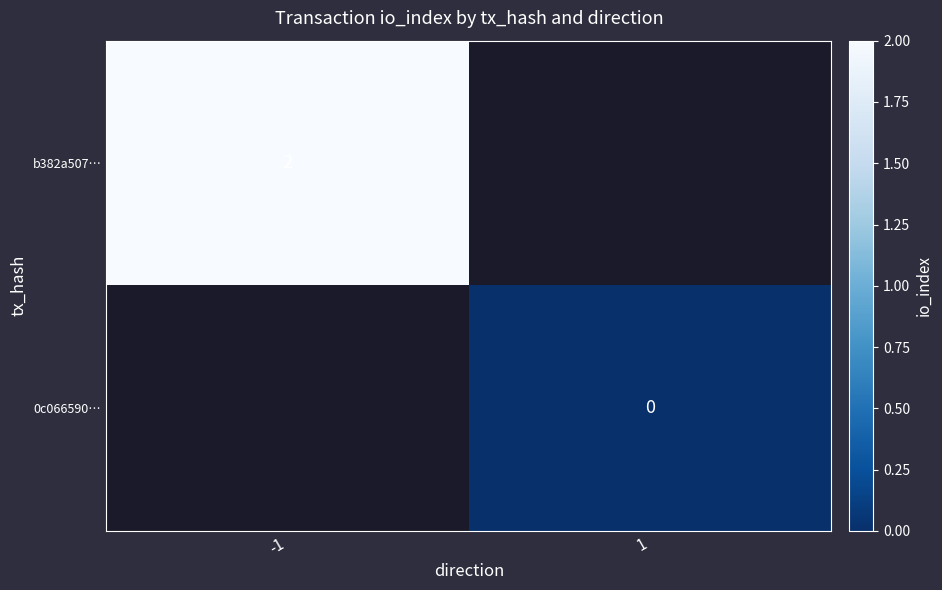

The value of b382a507… at -1 is 2. True or false?

True